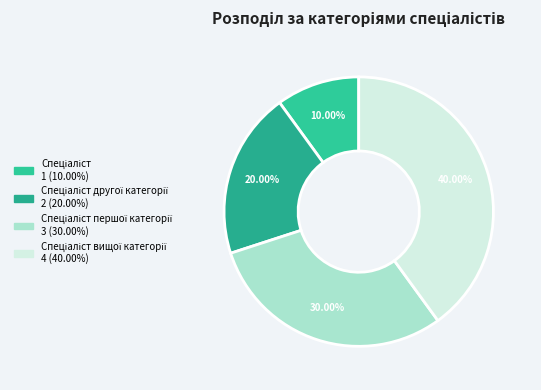

Count the number of slices in the pie.

4